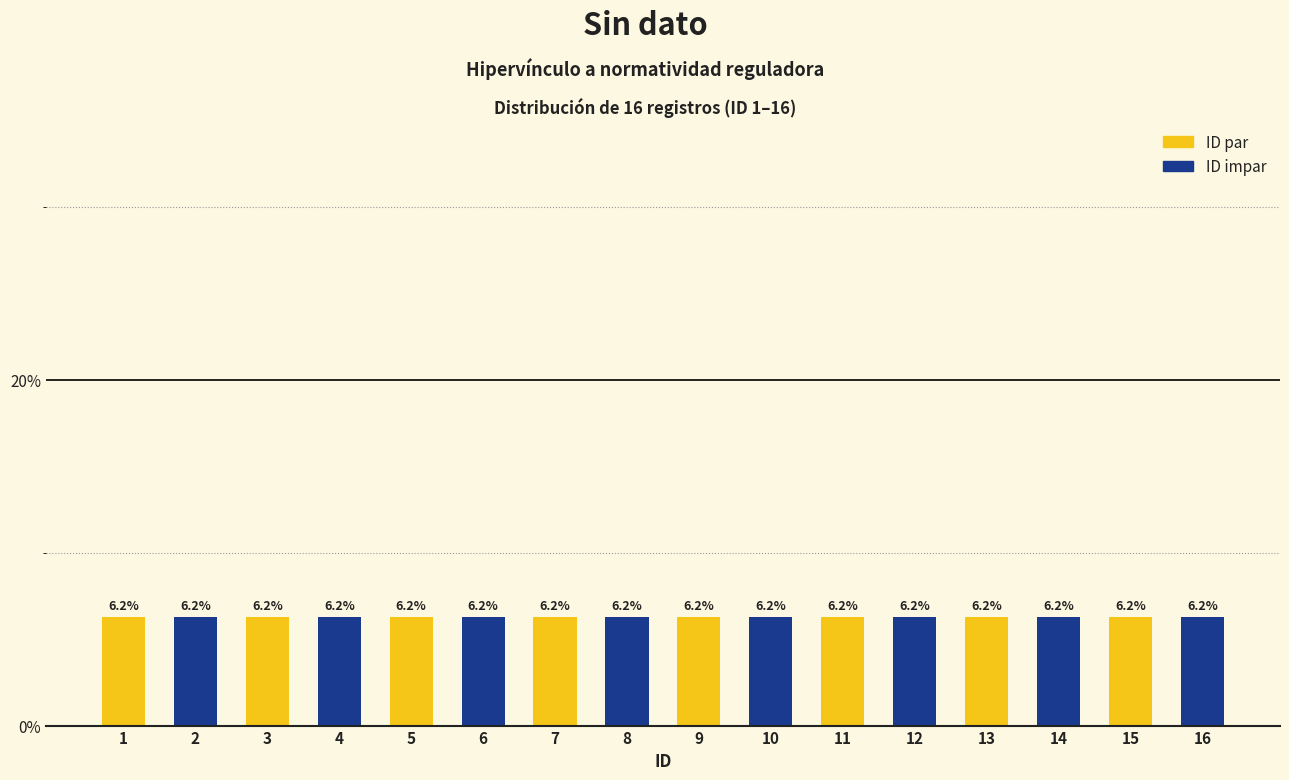

The chart shows a value of 1 at 1. True or false?

False